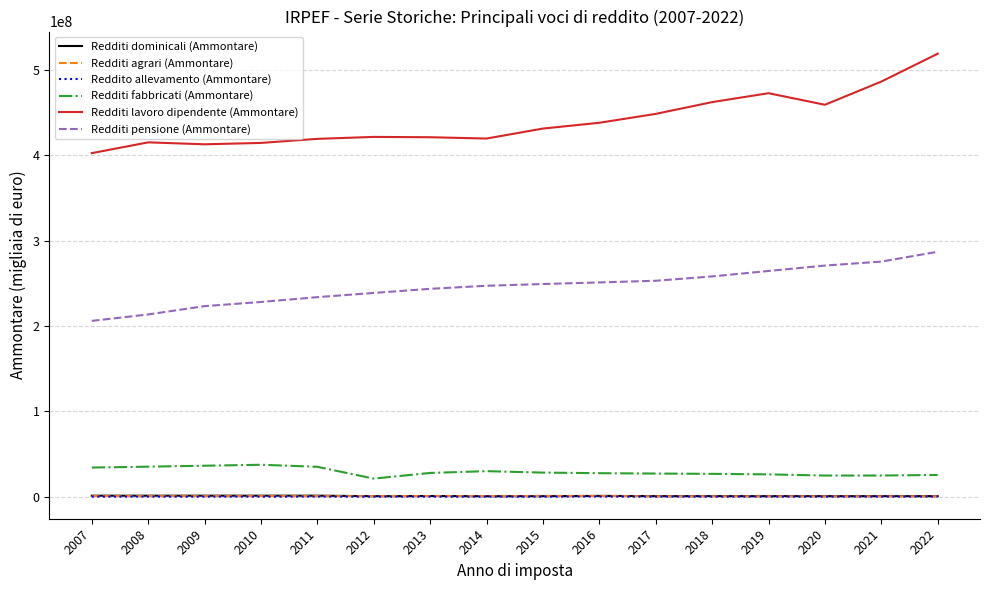

What is the highest value of the Reddito allevamento (Ammontare) series?

255244.0